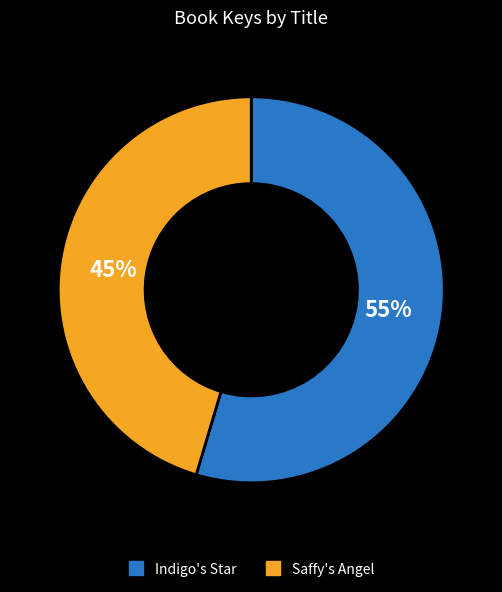

Which slice is the smallest?

Saffy's Angel